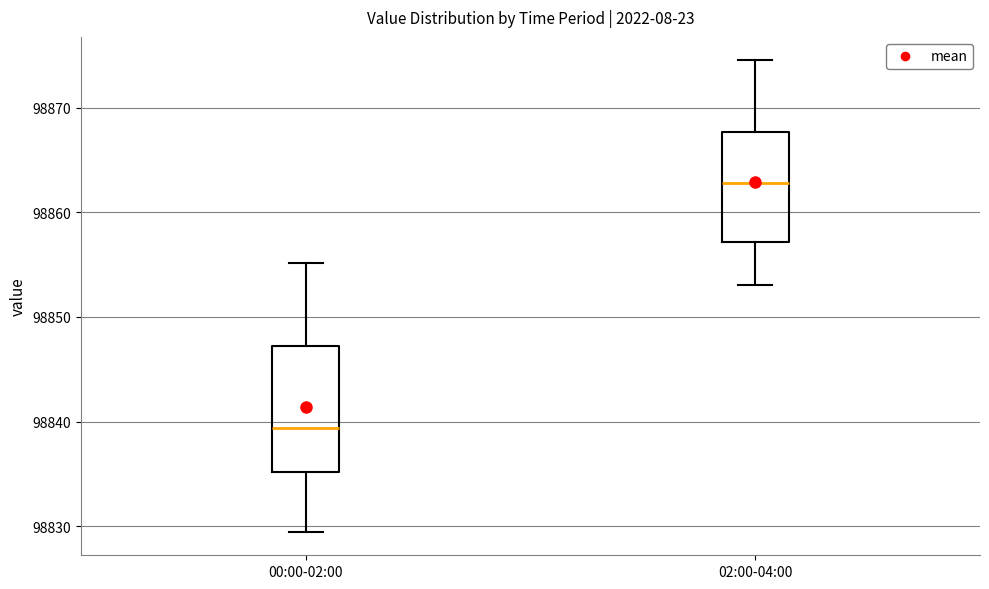

Reading left to right, read every box against the y-axis: the position of its median line, the range the box covers, and the ends of its whiskers. The values are not printed on the chart, so give them approximately, as read against the axis.

00:00-02:00: median 98839, box 98835 to 98847, whiskers 98829 to 98855
02:00-04:00: median 98863, box 98857 to 98868, whiskers 98853 to 98875